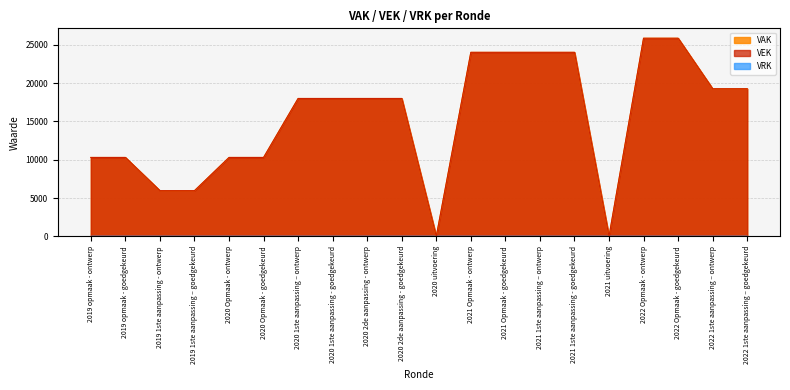

Reading left to right, list all the values displayed in this chart.

2019 opmaak - ontwerp=10289	2019 opmaak - goedgekeurd=10289	2019 1ste aanpassing - ontwerp=5956	2019 1ste aanpassing – goedgekeurd=5956	2020 Opmaak - ontwerp=10289	2020 Opmaak - goedgekeurd=10289	2020 1ste aanpassing – ontwerp=17981	2020 1ste aanpassing - goedgekeurd=17981	2020 2de aanpassing - ontwerp=17981	2020 2de aanpassing - goedgekeurd=17981	2020 uitvoering=0	2021 Opmaak - ontwerp=24000	2021 Opmaak - goedgekeurd=24000	2021 1ste aanpassing – ontwerp=24000	2021 1ste aanpassing - goedgekeurd=24000	2021 uitvoering=0	2022 Opmaak - ontwerp=25840	2022 Opmaak - goedgekeurd=25840	2022 1ste aanpassing – ontwerp=19252	2022 1ste aanpassing – goedgekeurd=19252